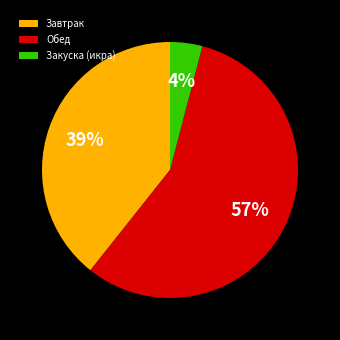

Is the sum of Завтрак and Обед greater than half?

Yes